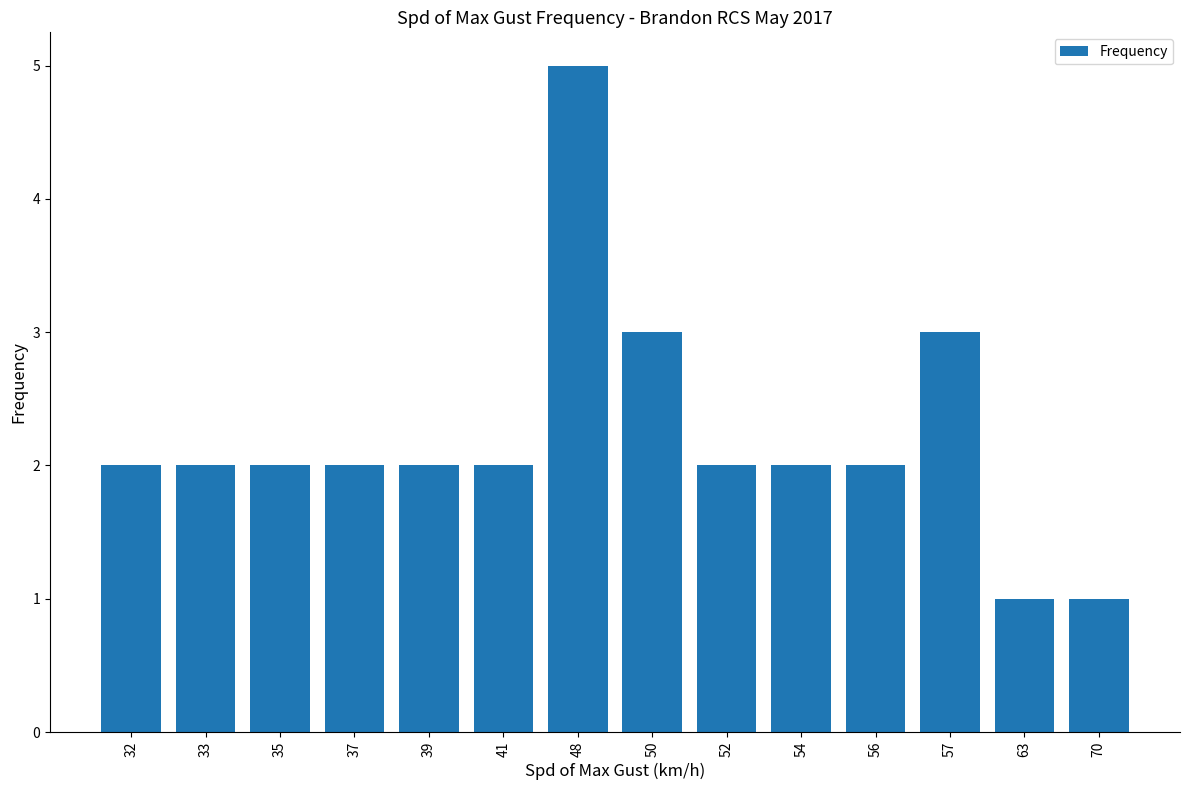

What is the smallest value displayed?

1